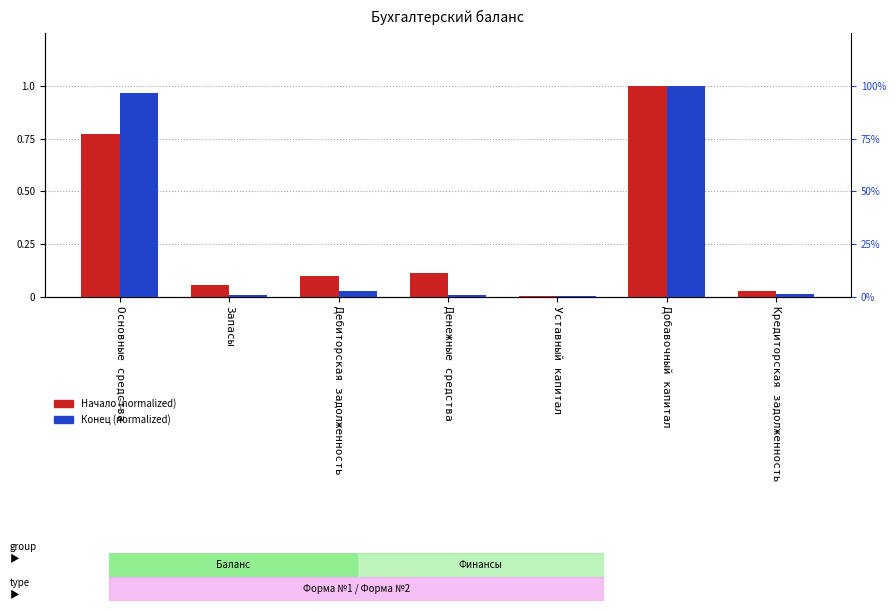

At which label does Конец reach its peak?

Добавочный капитал